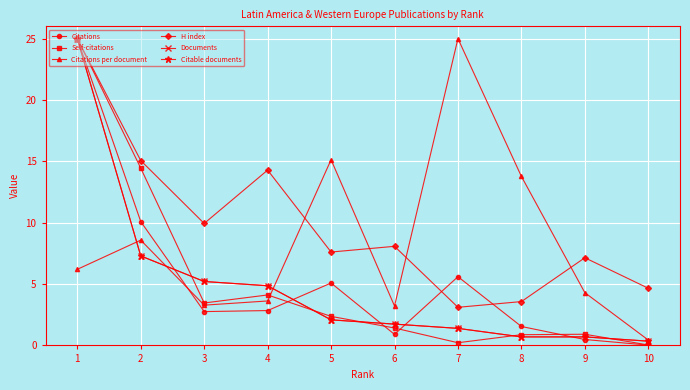

What are all the series names shown in the legend?

Citations, Self-citations, Citations per document, H index, Documents, Citable documents